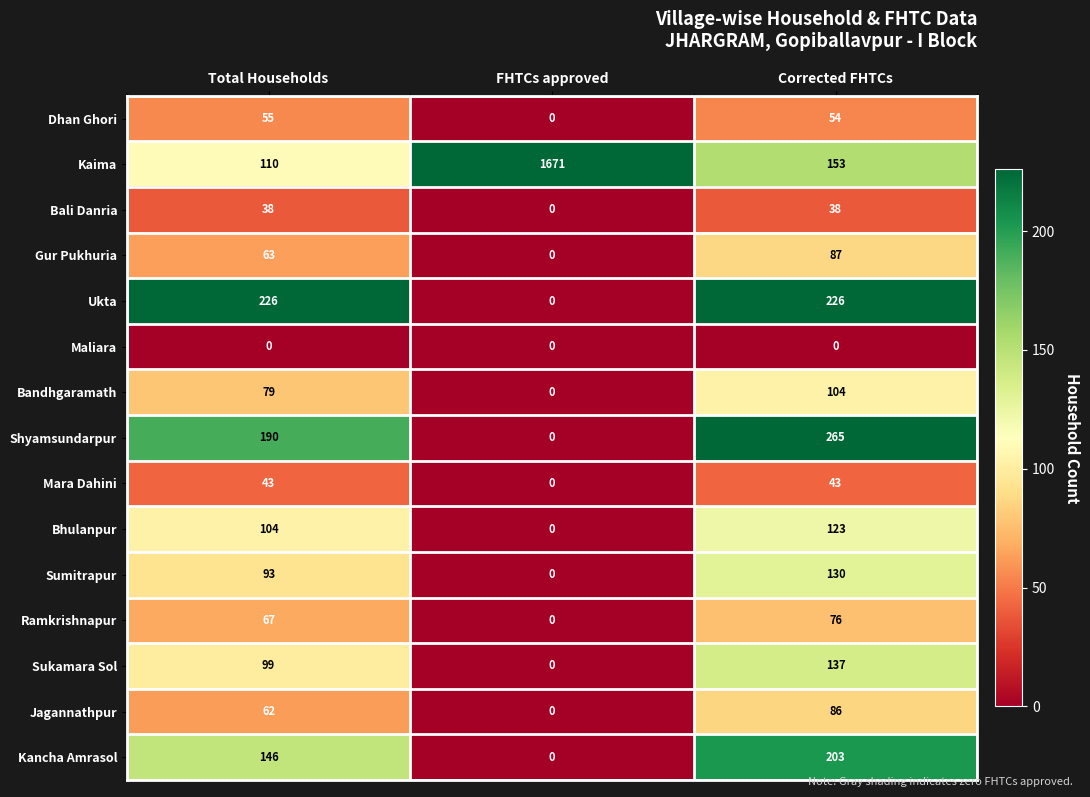

Which series has the largest range (max minus min)?

Kaima